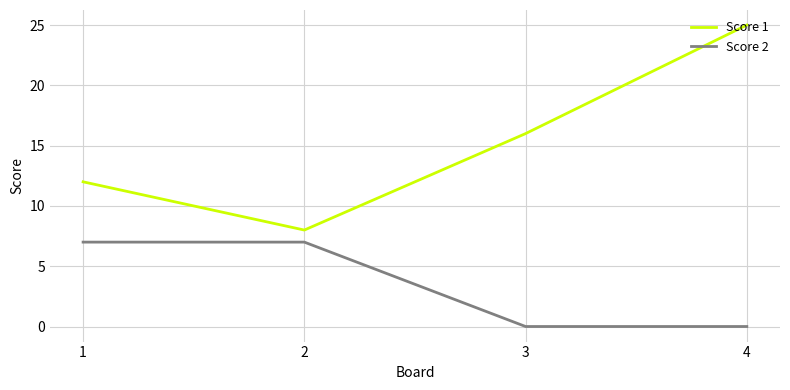

List the series in order of their overall mean, lowest first.

Score 2, Score 1